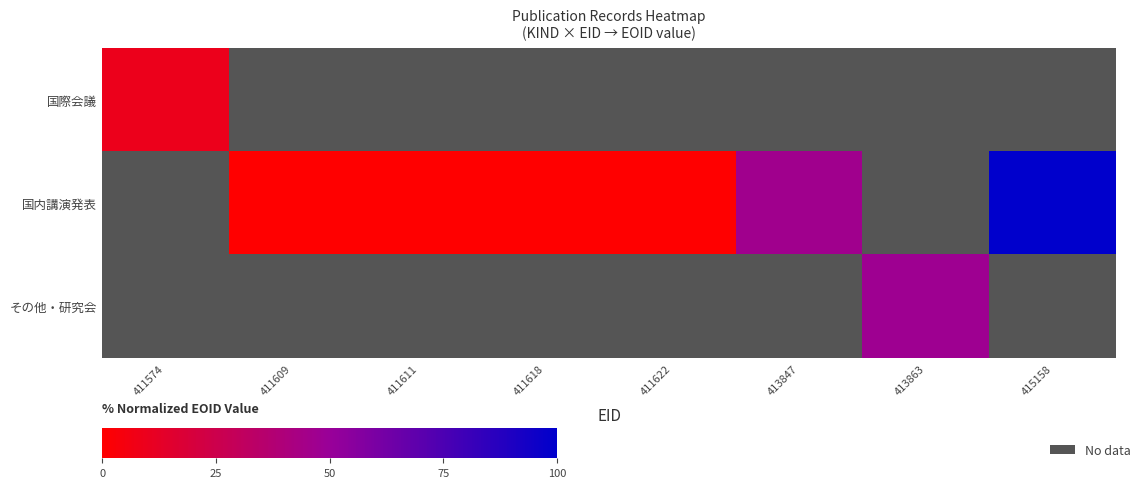

At how many categories does at least one series exceed 6?

4